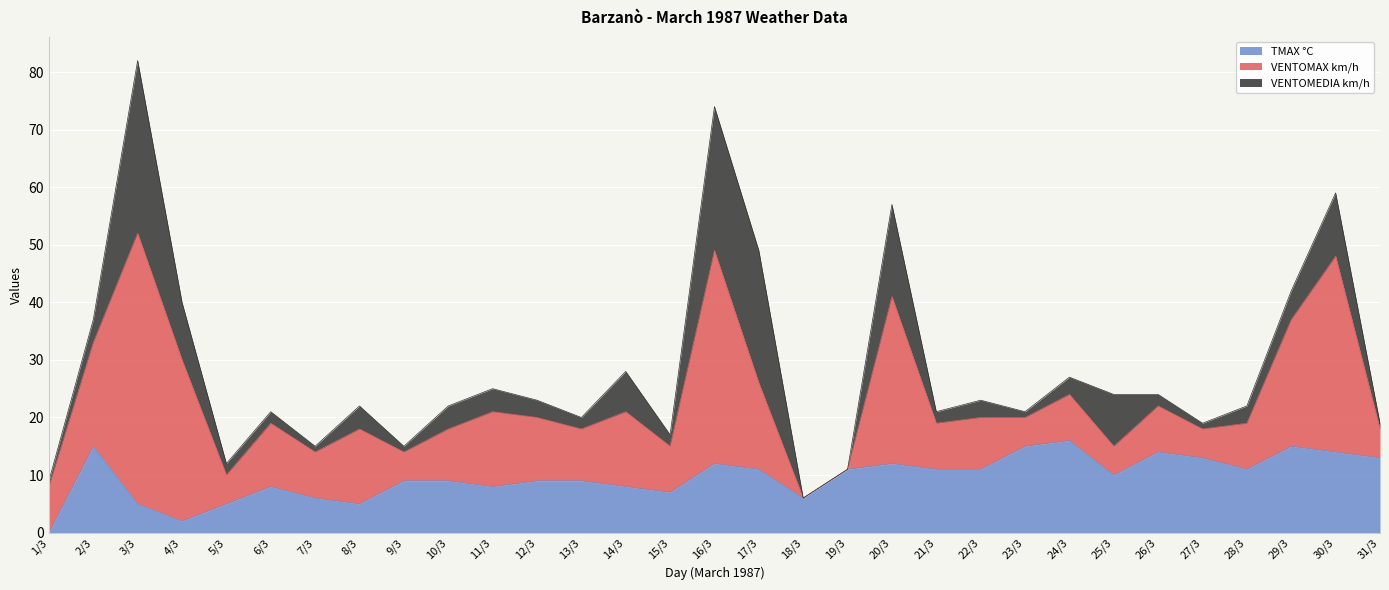

Rank the series by their average value, from highest to lowest.

VENTOMAX km/h, TMAX °C, VENTOMEDIA km/h